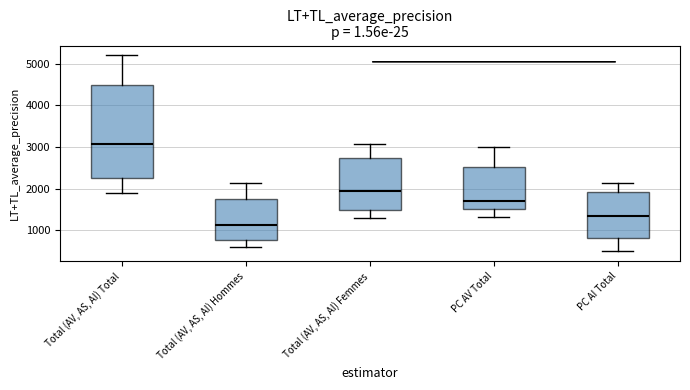

Reading left to right, read every box against the y-axis: the position of its median line, the range the box covers, and the ends of its whiskers. The values are not printed on the chart, so give them approximately, as read against the axis.

Total (AV, AS, AI) Total: median 3100, box 2300 to 4500, whiskers 1900 to 5200
Total (AV, AS, AI) Hommes: median 1100, box 800 to 1700, whiskers 600 to 2100
Total (AV, AS, AI) Femmes: median 2000, box 1500 to 2700, whiskers 1300 to 3100
PC AV Total: median 1700, box 1500 to 2500, whiskers 1300 to 3000
PC AI Total: median 1300, box 800 to 1900, whiskers 500 to 2100